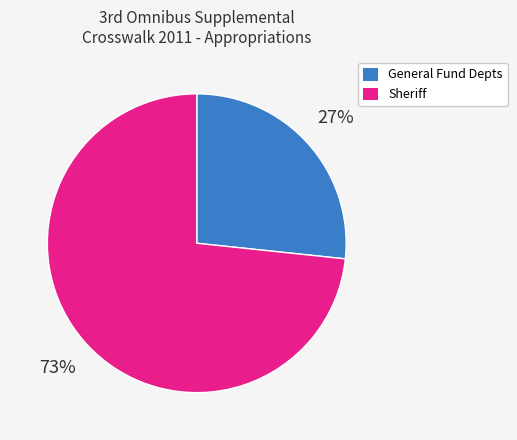

Count the number of slices in the pie.

2